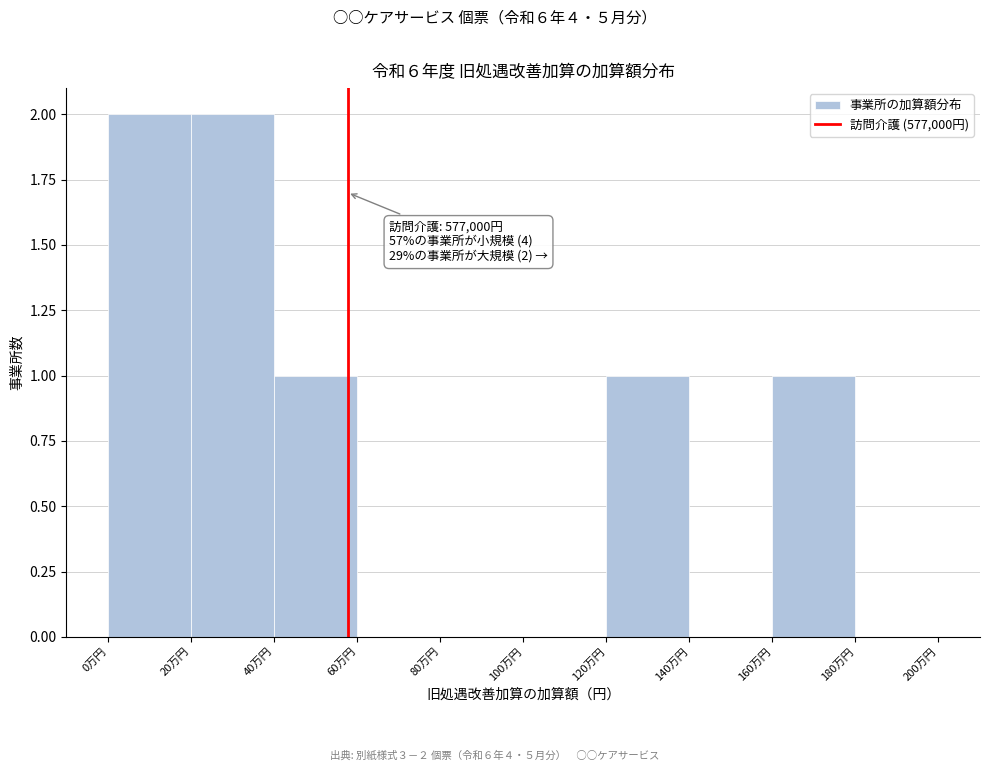

Reading right to left, what are all the values shown in this chart?

180万円=0	160万円=1	140万円=0	120万円=1	100万円=0	80万円=0	60万円=0	40万円=1	20万円=2	0万円=2